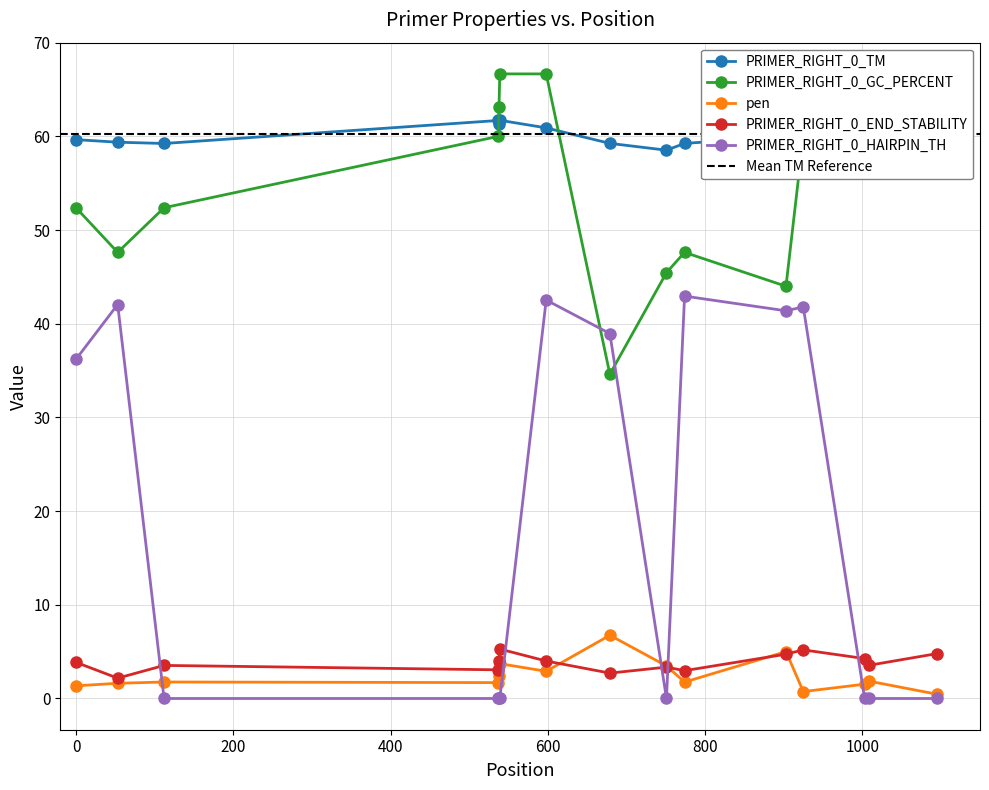

What is the value of the PRIMER_RIGHT_0_TM point at the 12th from the left?

60.7